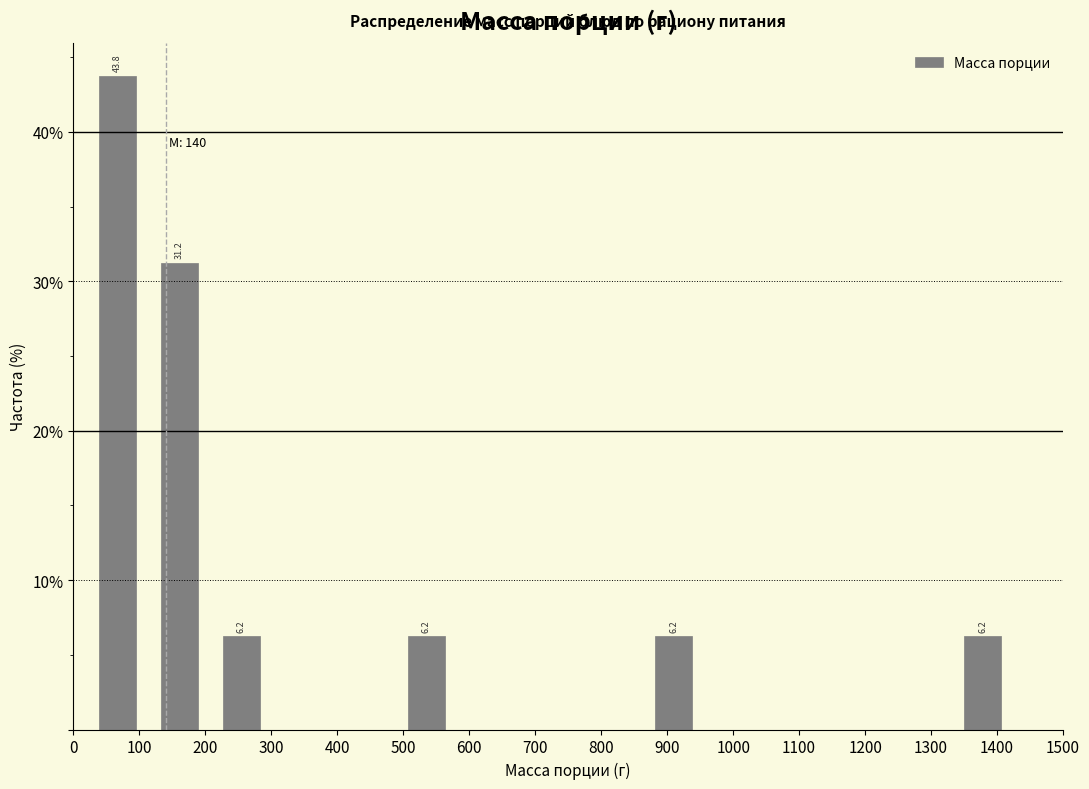

Which range on the x-axis has the tallest bar?

20 to 110